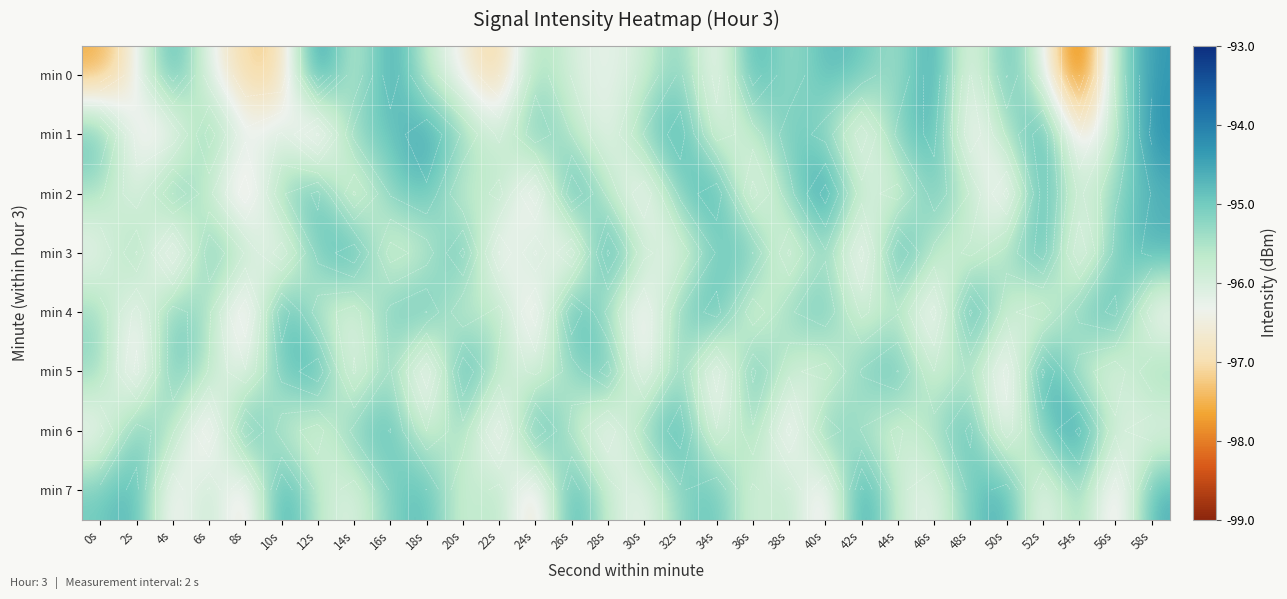

What is the difference between the maximum and second lowest values in the min 4 series?

2.9